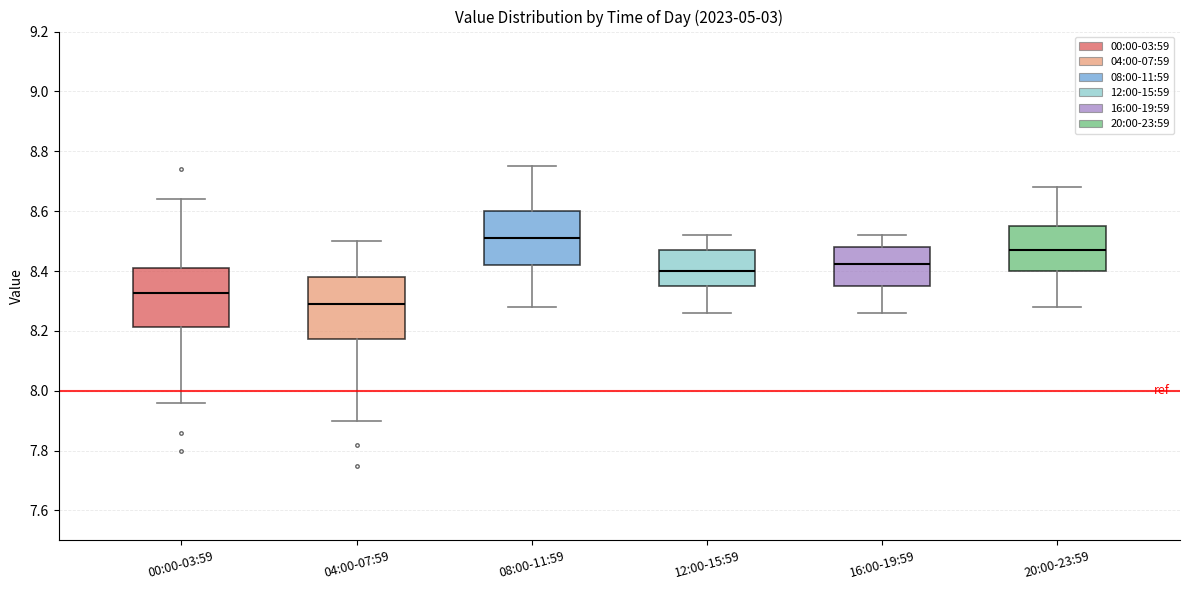

Which box has the highest median line?

08:00-11:59